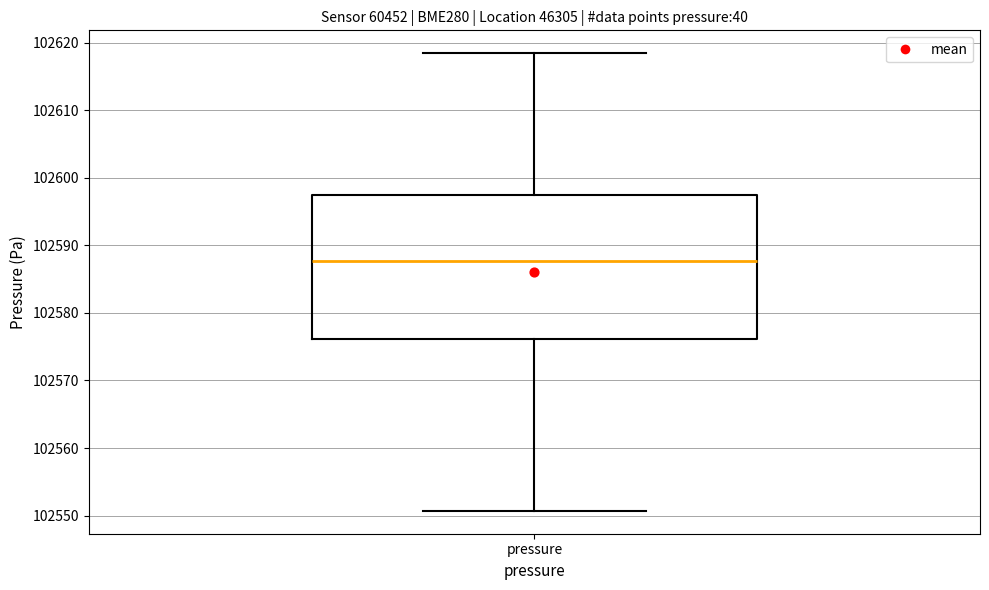

Read this box plot against the y-axis: the position of the median line, the range covered by the box, and the ends of both whiskers. The values are not printed on the chart, so give them approximately, as read against the axis.

median 102588, box 102576 to 102597, whiskers 102551 to 102618